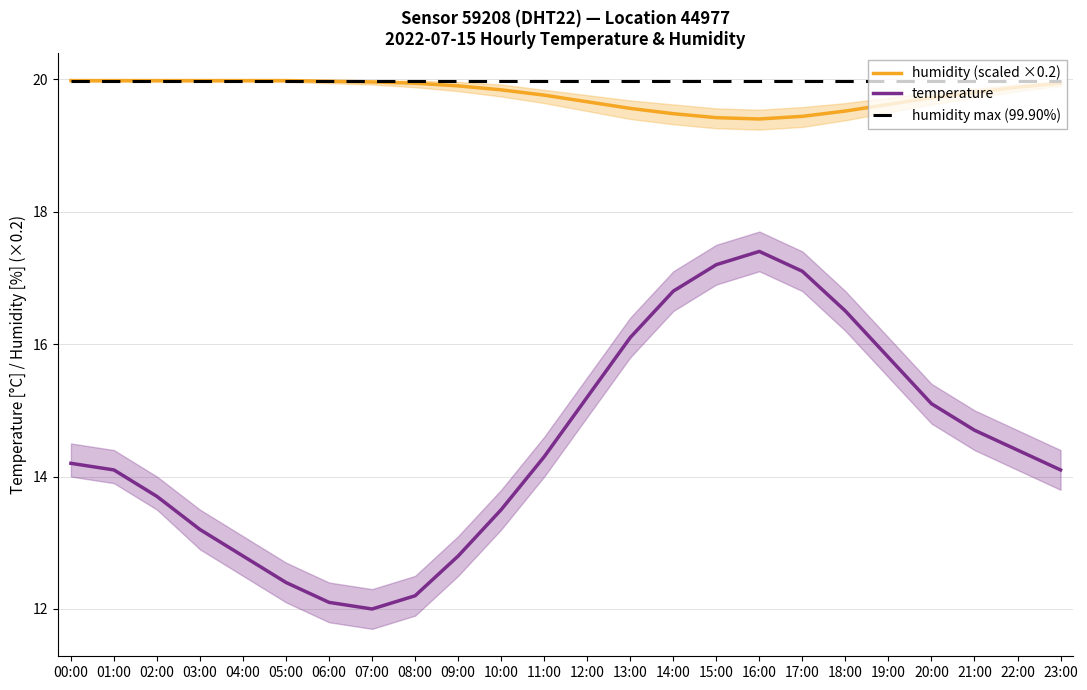

What is the value of the temperature point at the 3rd from the left?

13.7